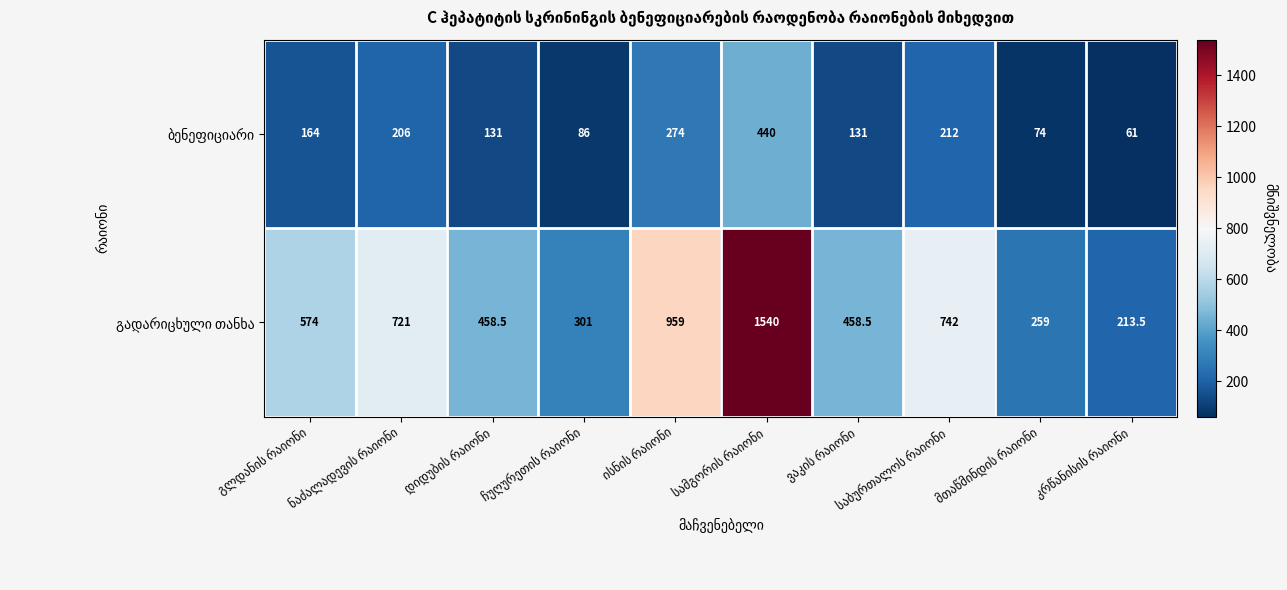

What is the maximum value shown in the chart?

1540.0